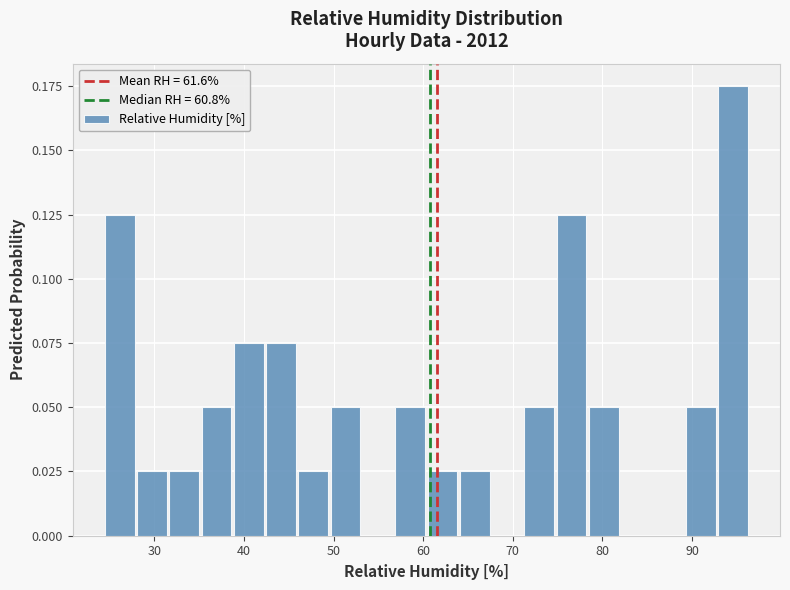

Read against the x-axis, roughly where is the centre of the tallest bar?

95